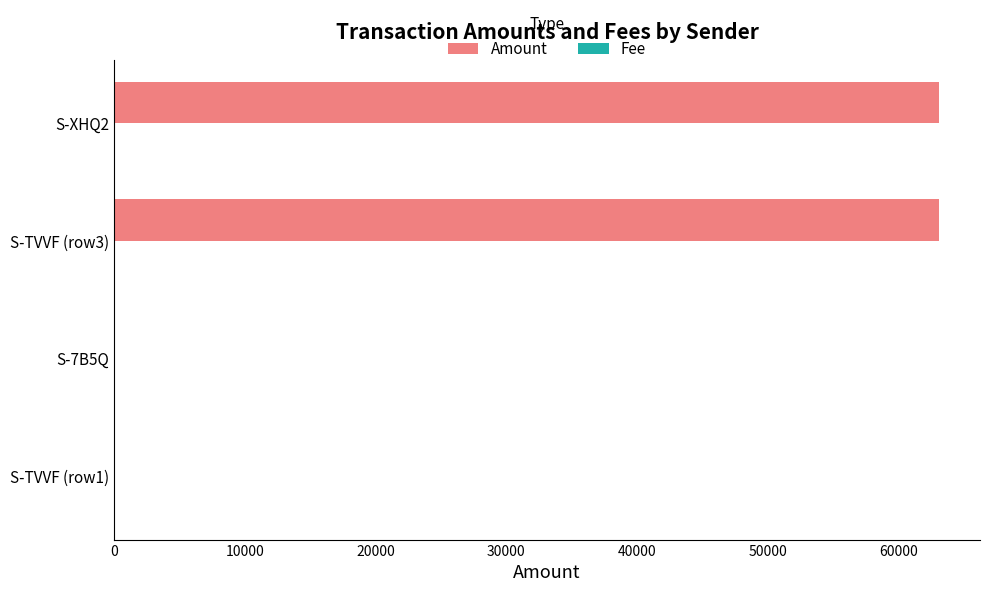

What is the sum of all Amount values?

126117.8